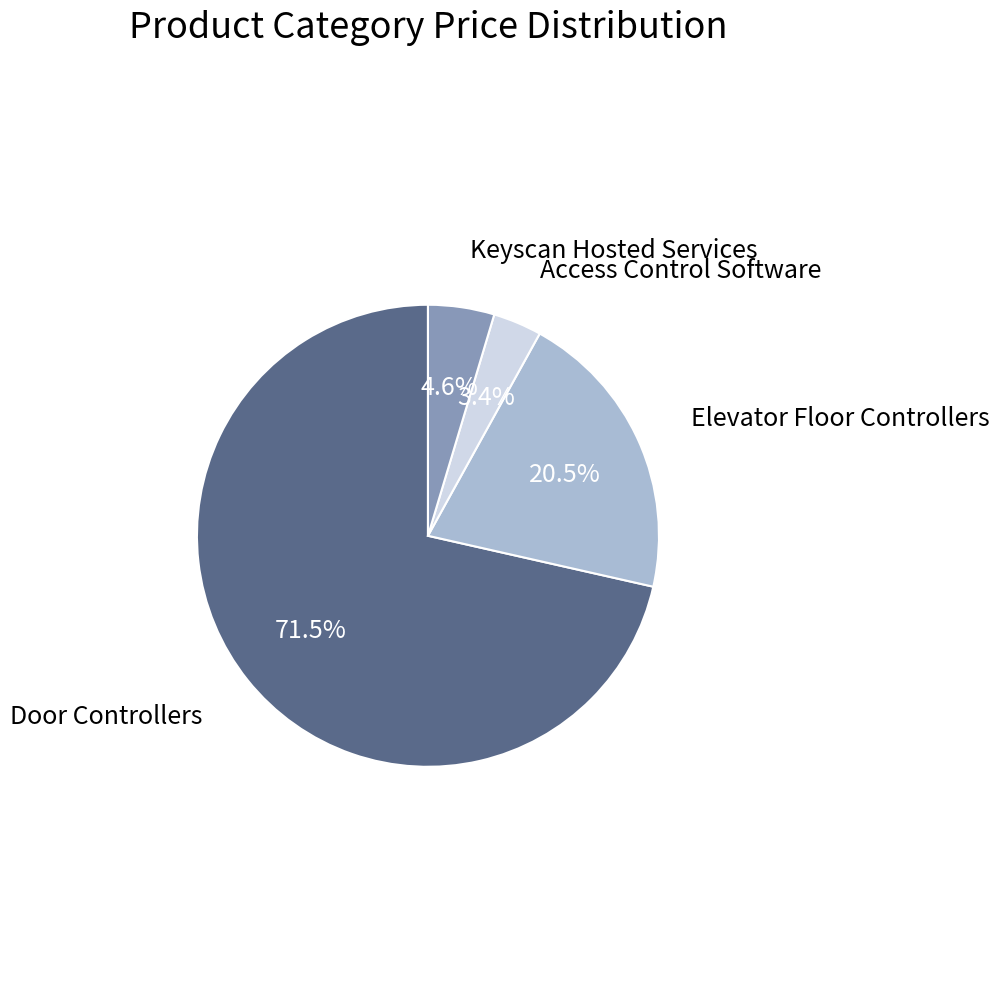

Is there any slice that represents more than half of the pie?

Yes